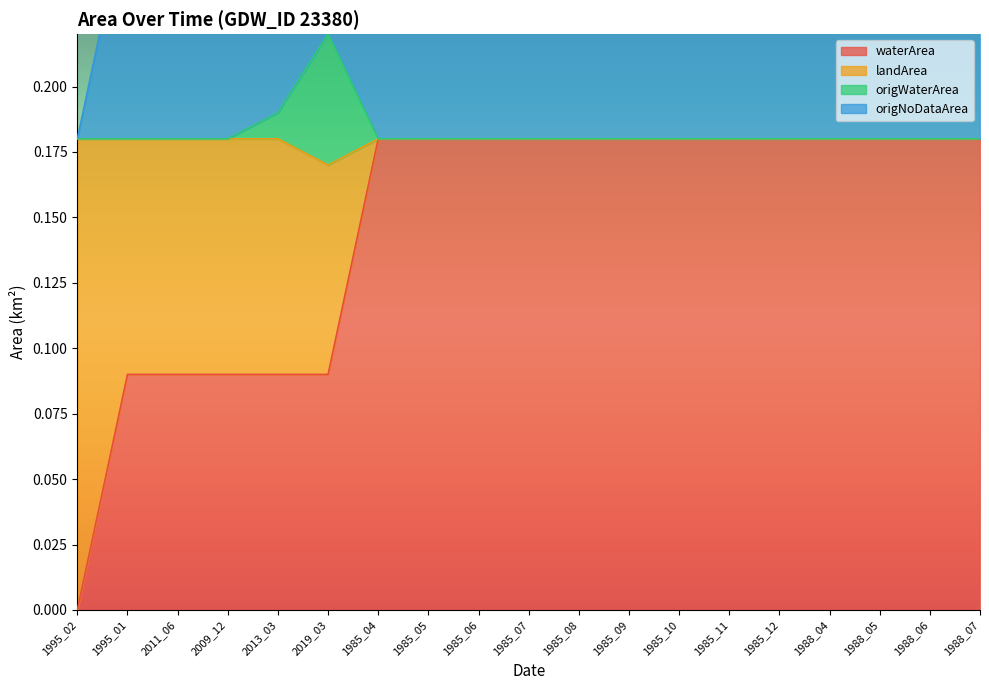

Which category has the lowest value in the waterArea series?

1995_02